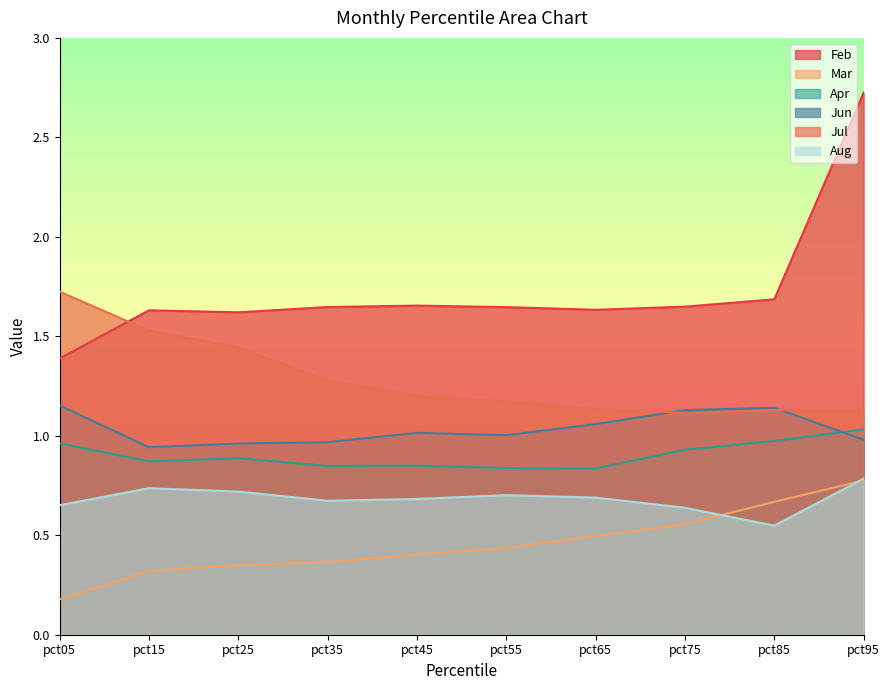

Reading left to right, list all the values displayed in this chart.

Feb: 1.4	1.6	1.6	1.6	1.7	1.6	1.6	1.6	1.7	2.7
Mar: 0.2	0.3	0.3	0.4	0.4	0.4	0.5	0.6	0.7	0.8
Apr: 1.0	0.9	0.9	0.8	0.9	0.8	0.8	0.9	1.0	1.0
Jun: 1.2	0.9	1.0	1.0	1.0	1.0	1.1	1.1	1.1	1.0
Jul: 1.7	1.5	1.4	1.3	1.2	1.2	1.1	1.1	1.1	1.1
Aug: 0.7	0.7	0.7	0.7	0.7	0.7	0.7	0.6	0.5	0.8